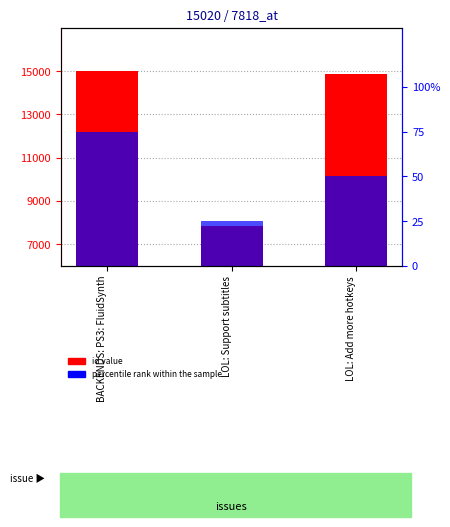

What is the spread (max minus min) of values at LOL: Add more hotkeys?

14806